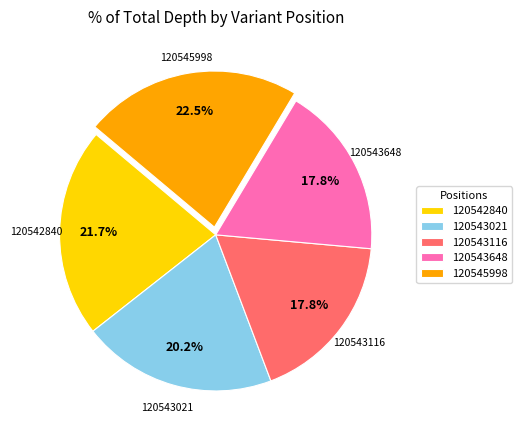

Is 120543116 the majority of the pie?

No